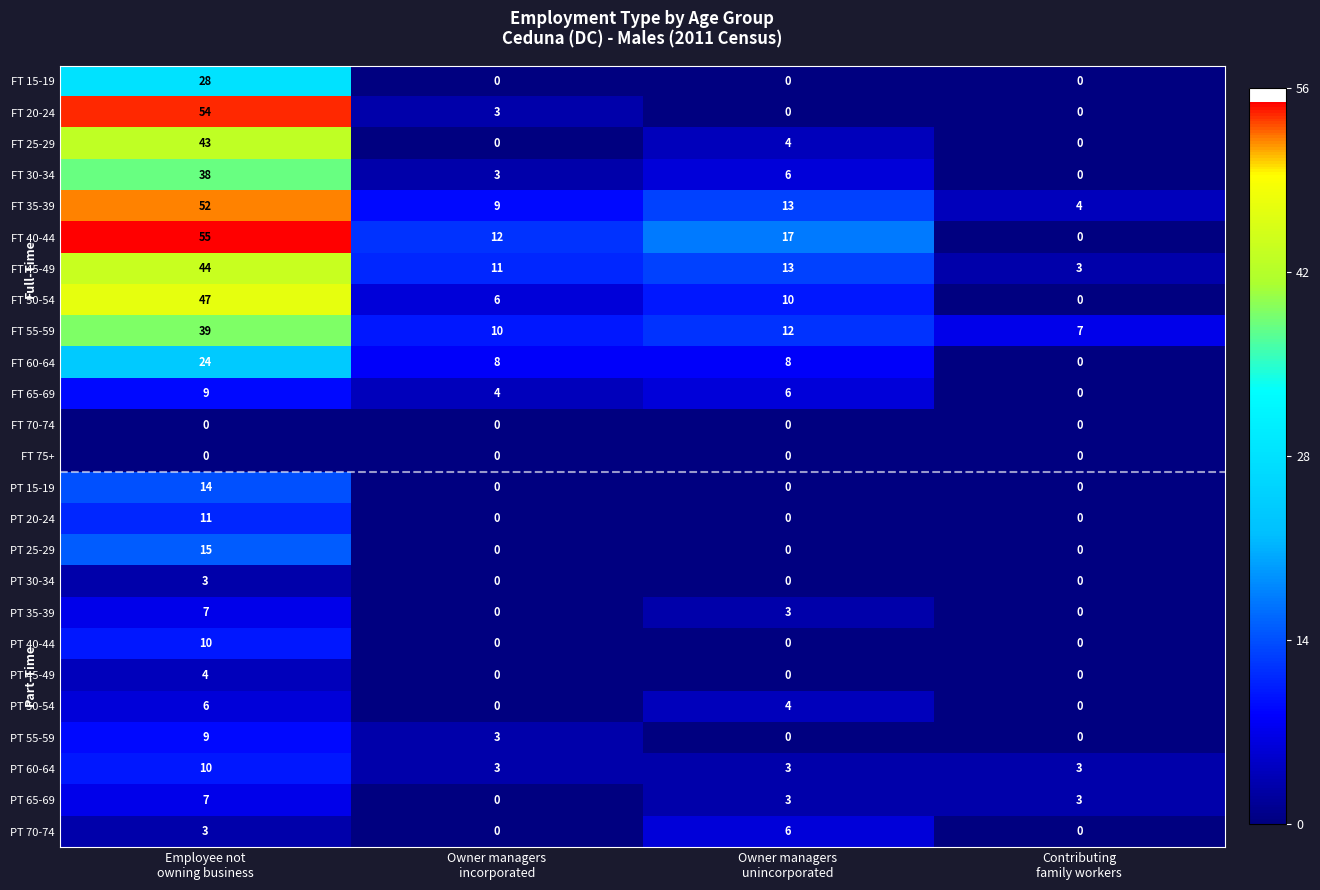

What is the greatest value displayed?

55